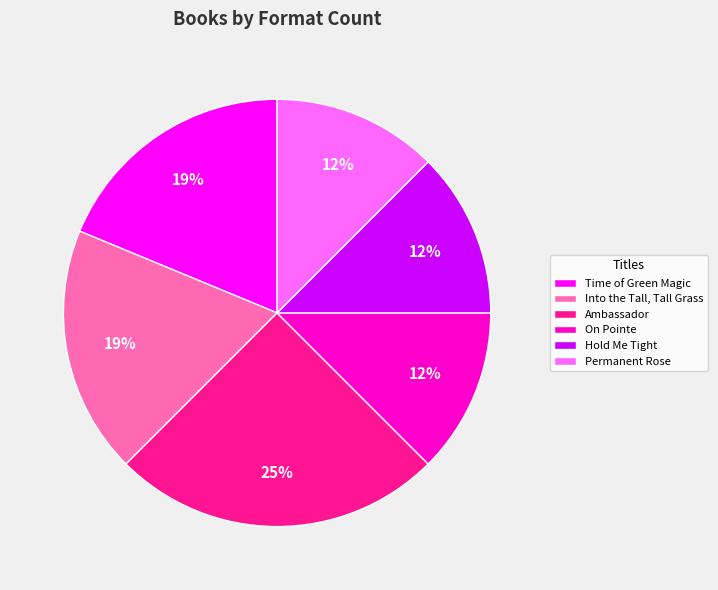

Does any single category account for the majority?

No